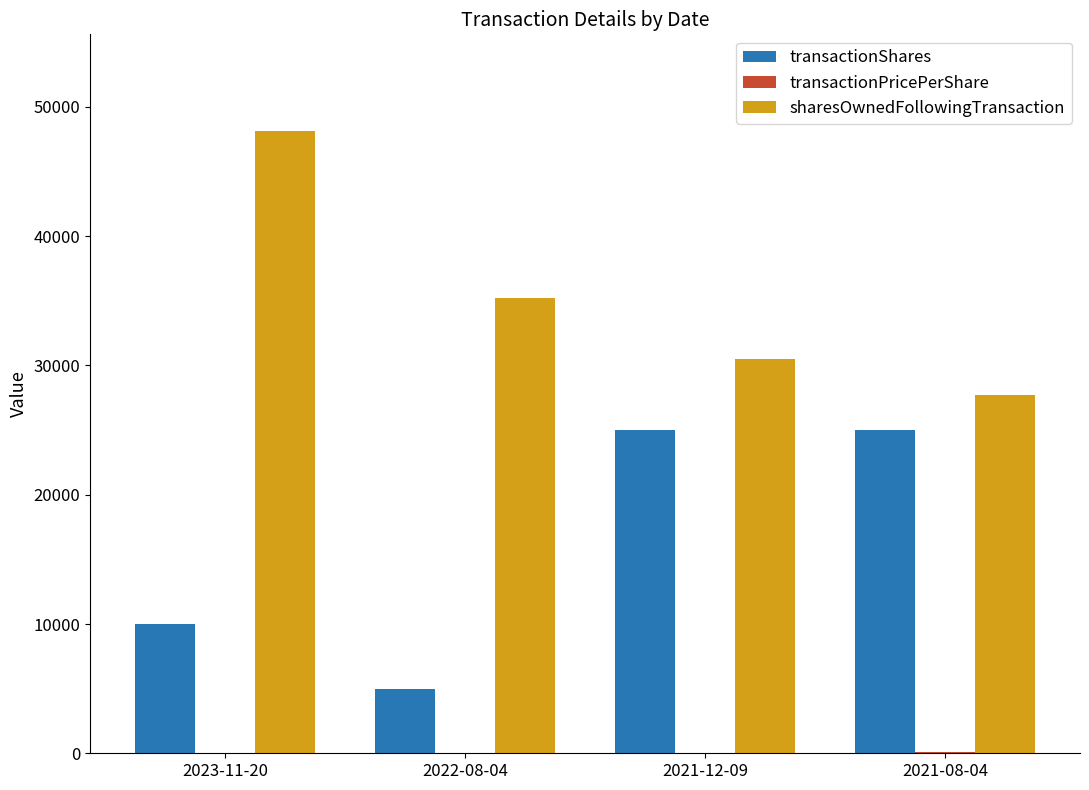

Which category has the highest value across all series?

2023-11-20